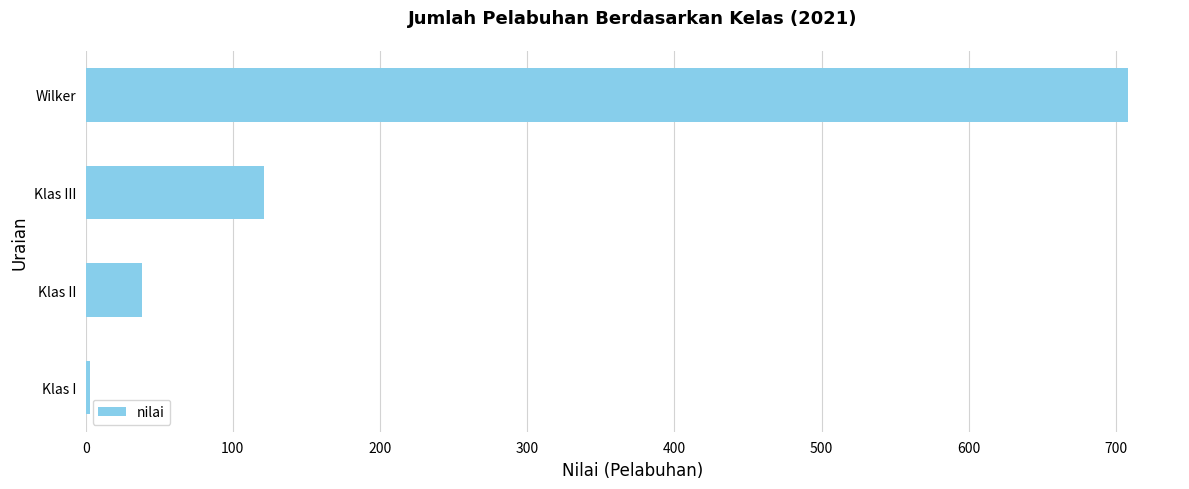

Is it true that the value at Klas II is 38?

True